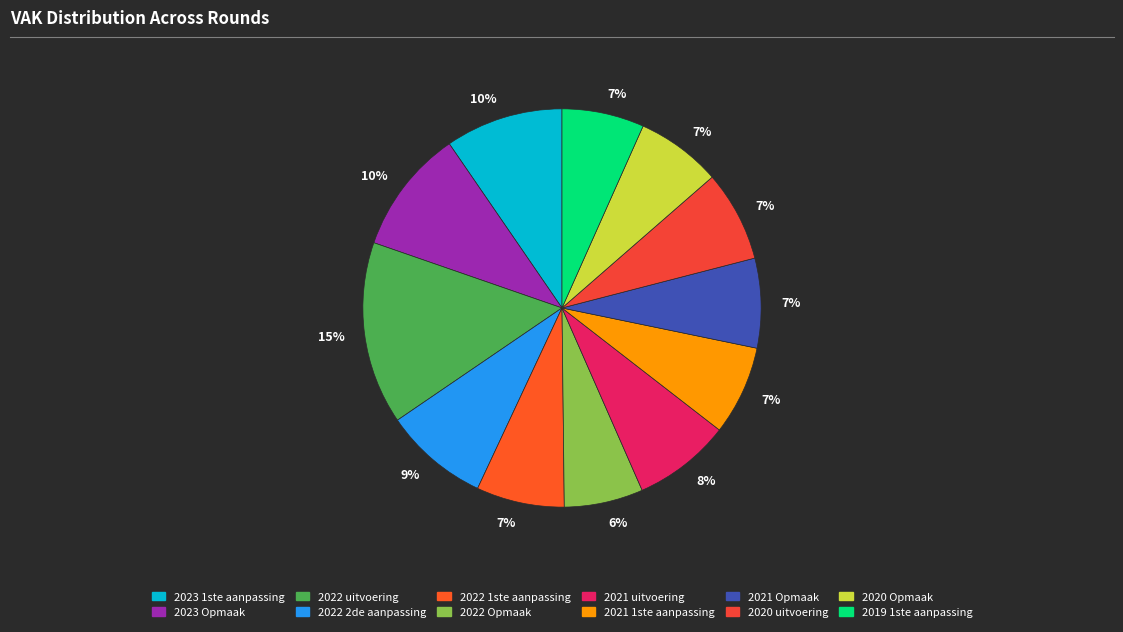

Count the number of slices in the pie.

12